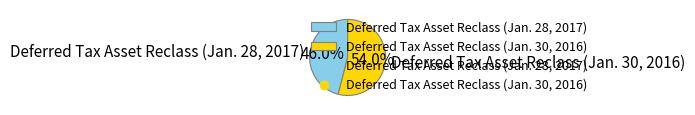

What is the smallest slice in the pie chart?

Deferred Tax Asset Reclass (Jan. 28, 2017)